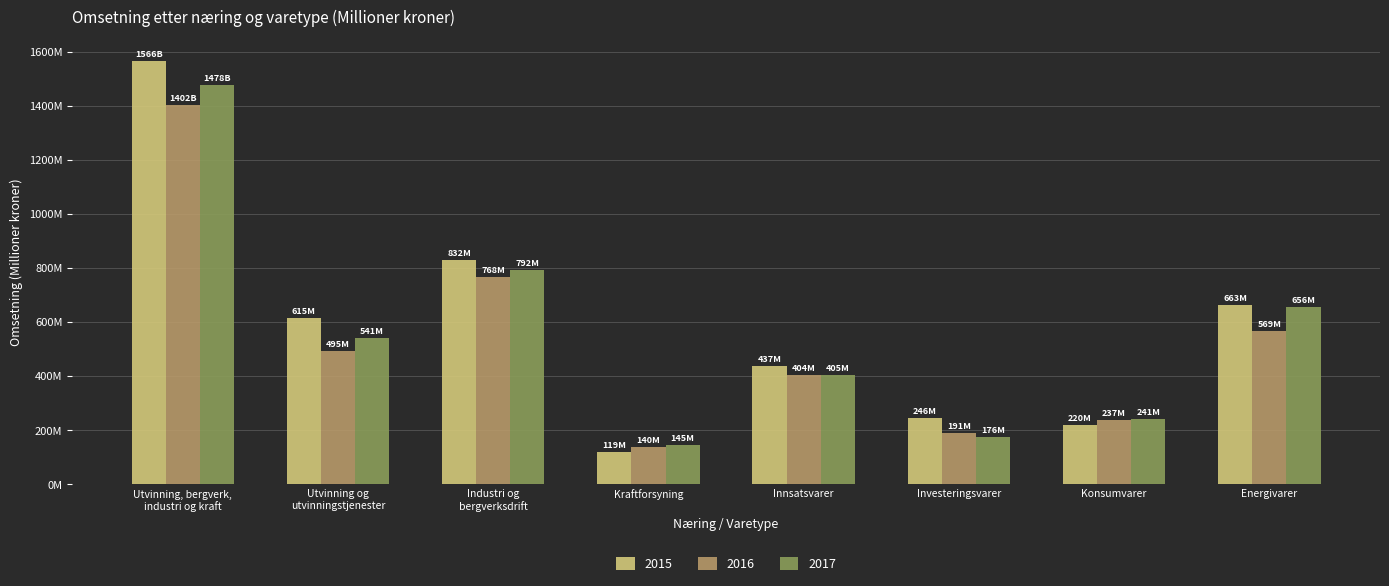

Are the bars horizontal?

No